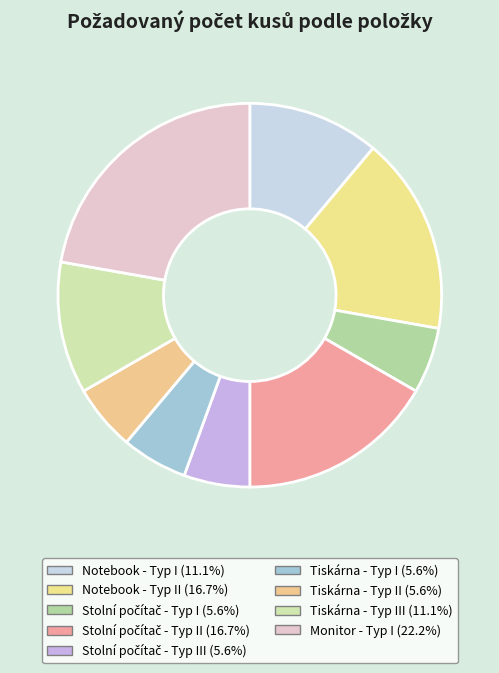

How many segments does this pie chart have?

9